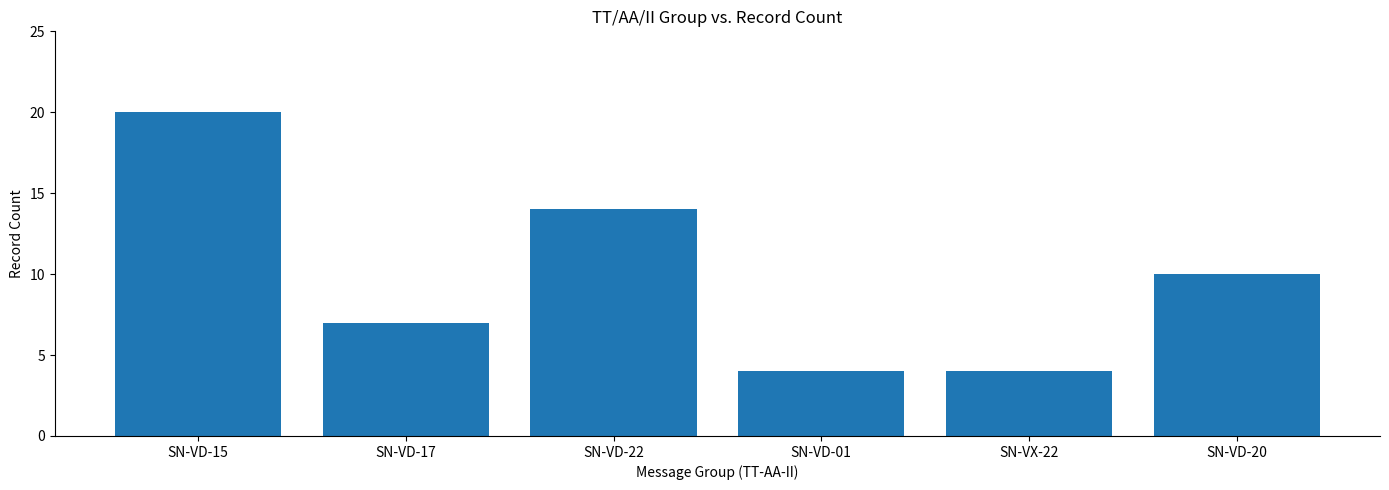

What is the label of the 5th bar from the right?

SN-VD-17